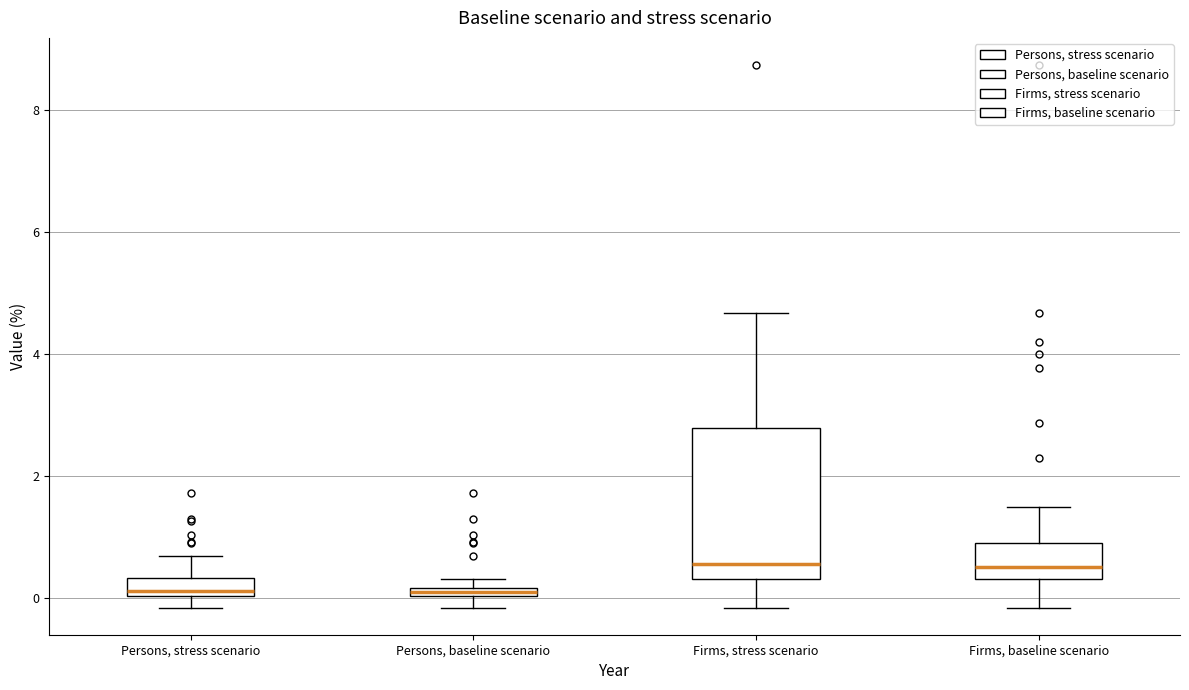

Where does the upper whisker of the box for Firms, baseline scenario end on the y-axis? The values are not printed on the chart, so give them approximately, as read against the axis.

1.6